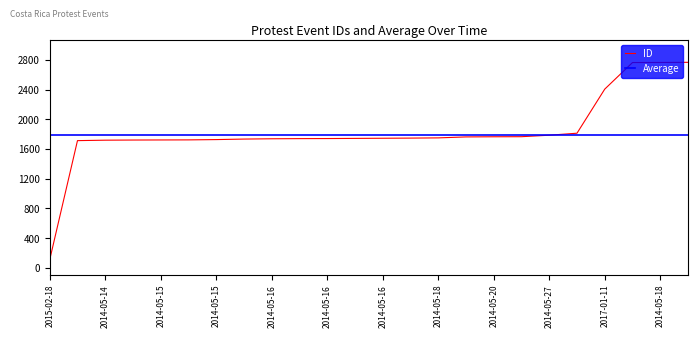

What is the average value?

1831